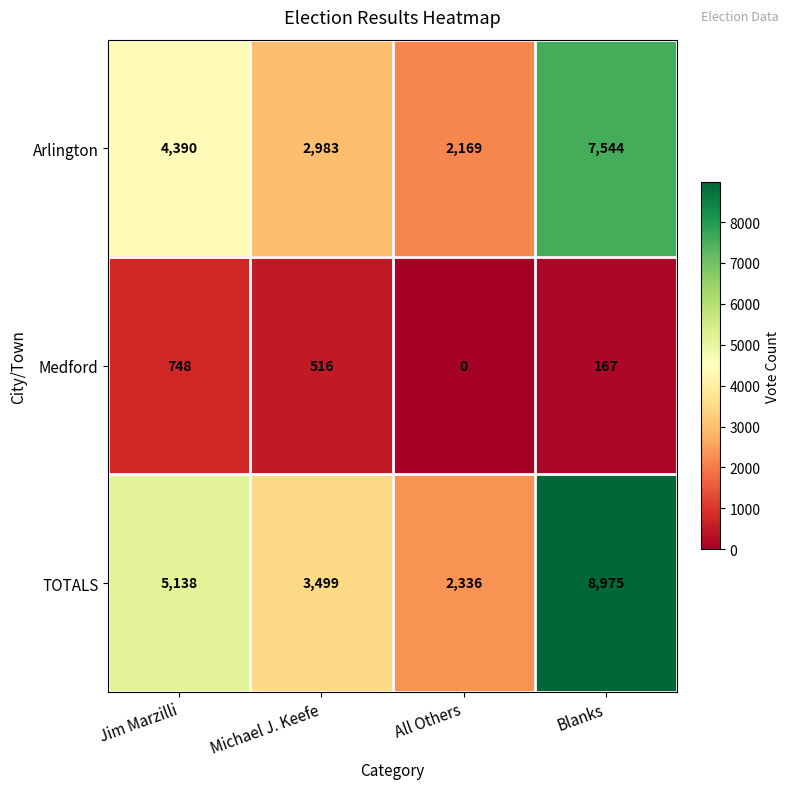

Reading left to right, what are all the values shown in this chart?

Arlington: Jim Marzilli=4390	Michael J. Keefe=2983	All Others=2169	Blanks=7544
Medford: Jim Marzilli=748	Michael J. Keefe=516	All Others=0	Blanks=167
TOTALS: Jim Marzilli=5138	Michael J. Keefe=3499	All Others=2336	Blanks=8975